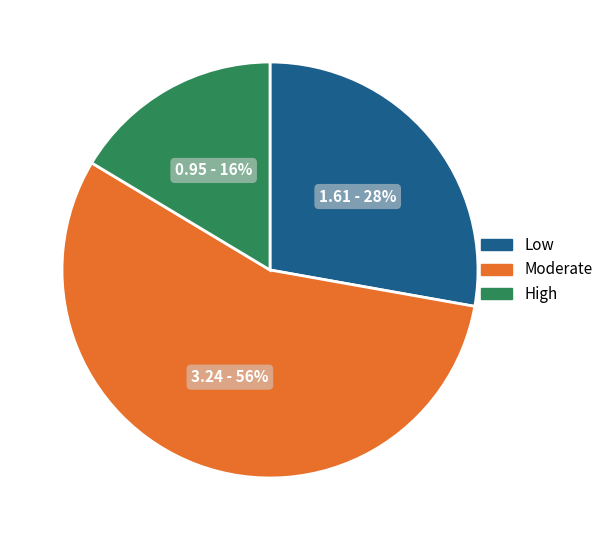

Is there a majority slice in this chart?

Yes